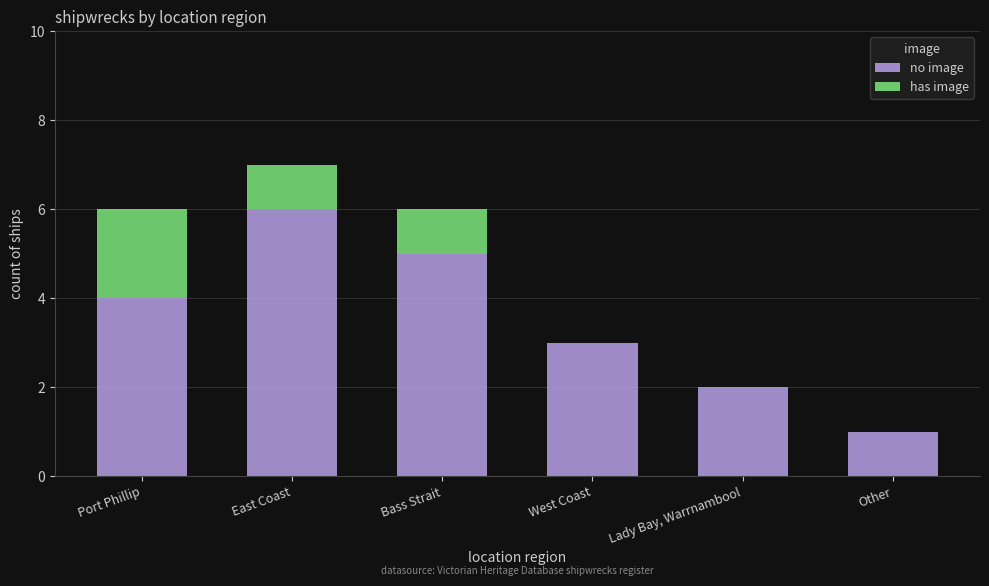

Read the no image value at Lady Bay, Warrnambool.

2